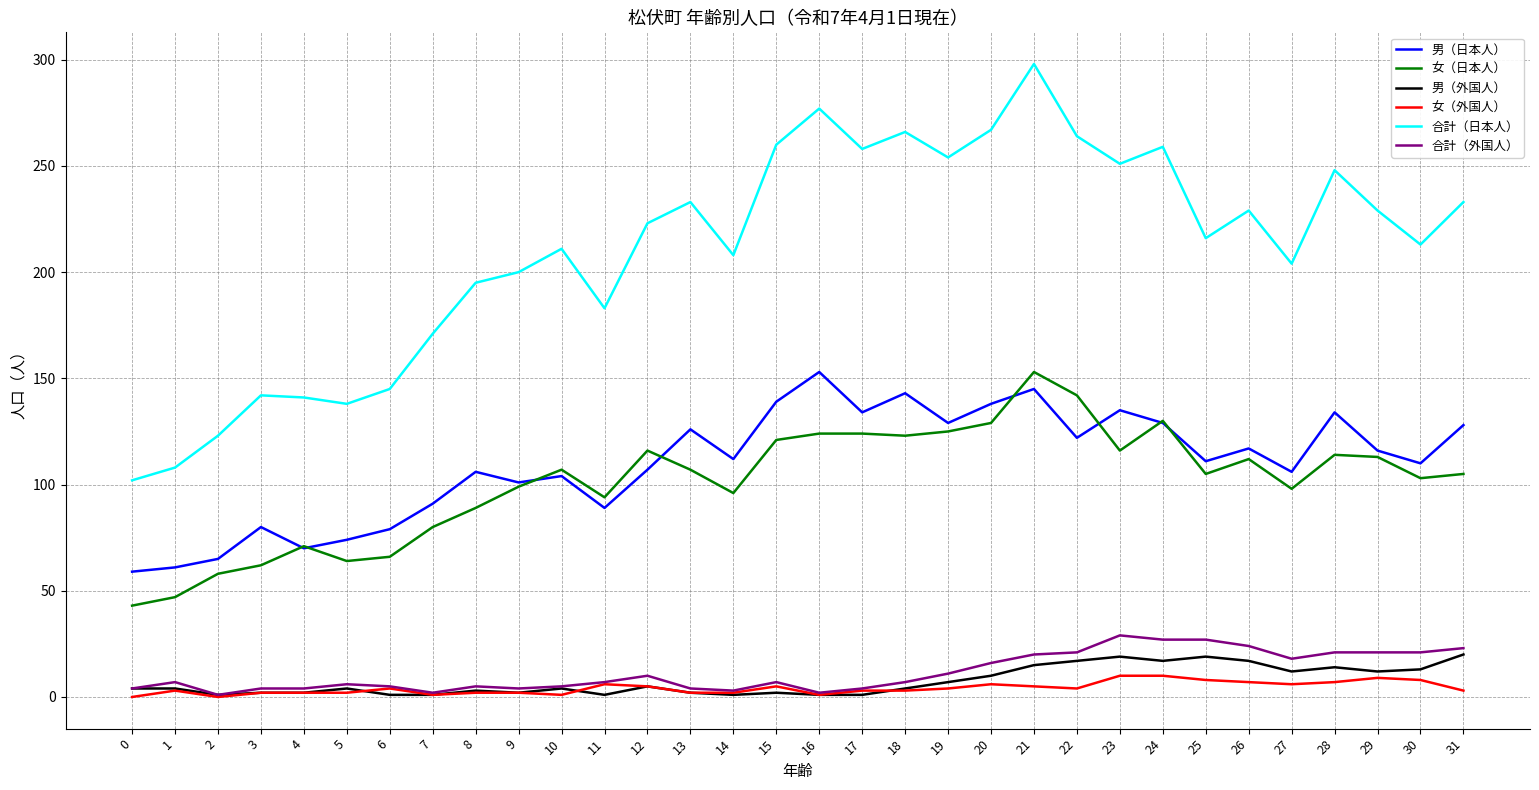

The 合計（日本人） series shows 204 at 27. True or false?

True